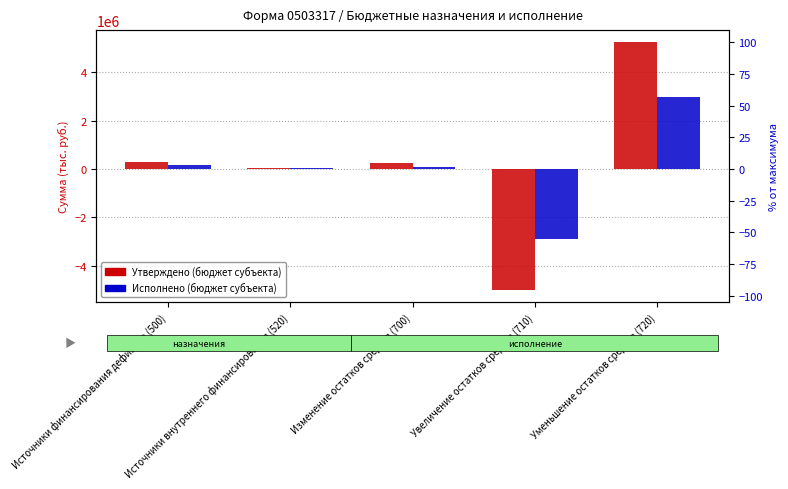

Reading left to right, transcribe all the data shown in this chart.

Утверждено (бюджет субъекта): Источники финансирования дефицита (500)=287838.0	Источники внутреннего финансирования (520)=50000.0	Изменение остатков средств (700)=237838.0	Увеличение остатков средств (710)=-4996702.8	Уменьшение остатков средств (720)=5234540.8
Исполнено (бюджет субъекта): Источники финансирования дефицита (500)=148636.3	Источники внутреннего финансирования (520)=50000.0	Изменение остатков средств (700)=98636.3	Увеличение остатков средств (710)=-2883282.1	Уменьшение остатков средств (720)=2981918.4